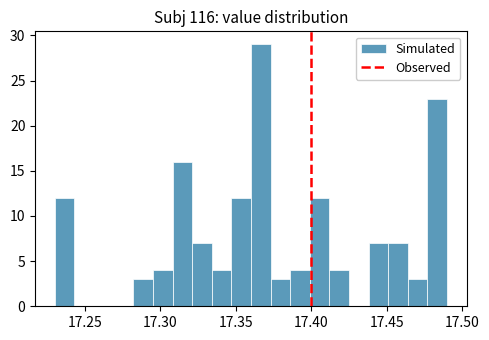

Read against the x-axis, roughly where is the centre of the tallest bar?

17.365